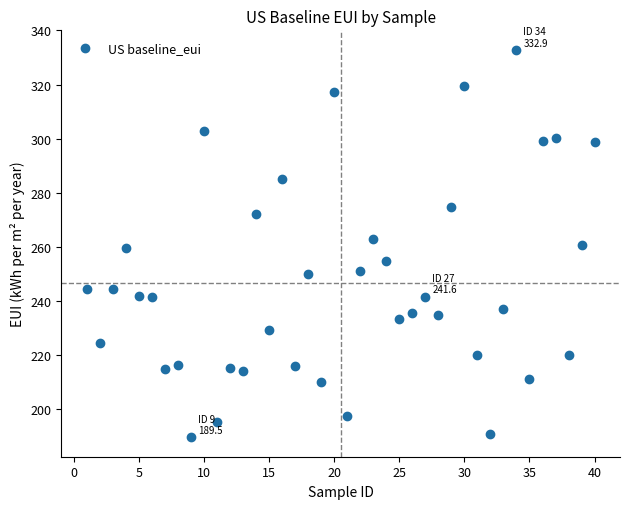

What is the range of X values (max minus min)?

39.0